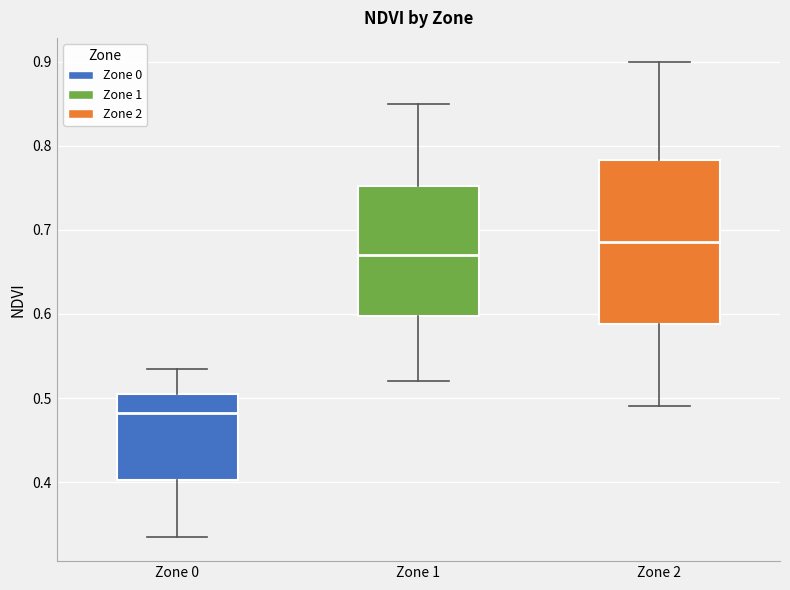

Comparing the boxes themselves (not the whiskers), which one is the tallest?

Zone 2